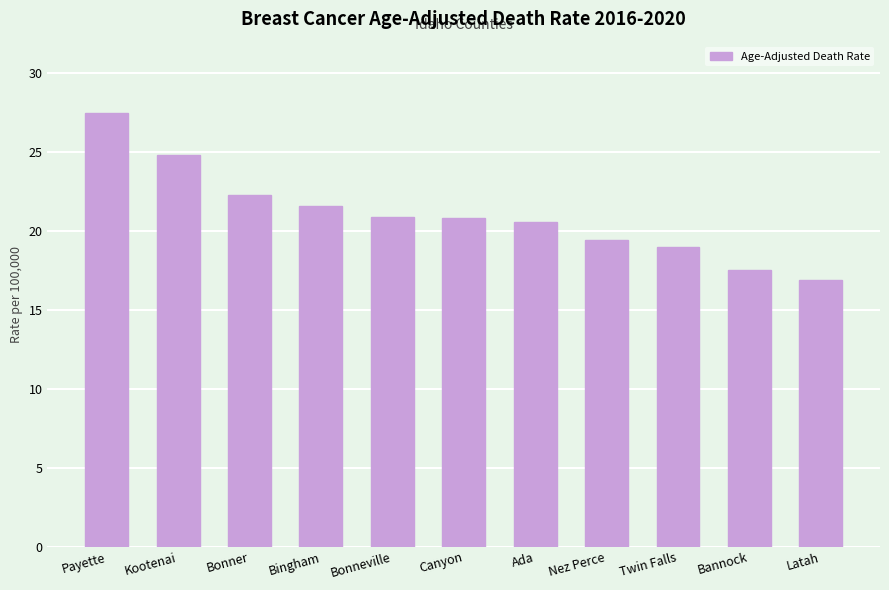

Which category has the lowest value across all series?

Latah